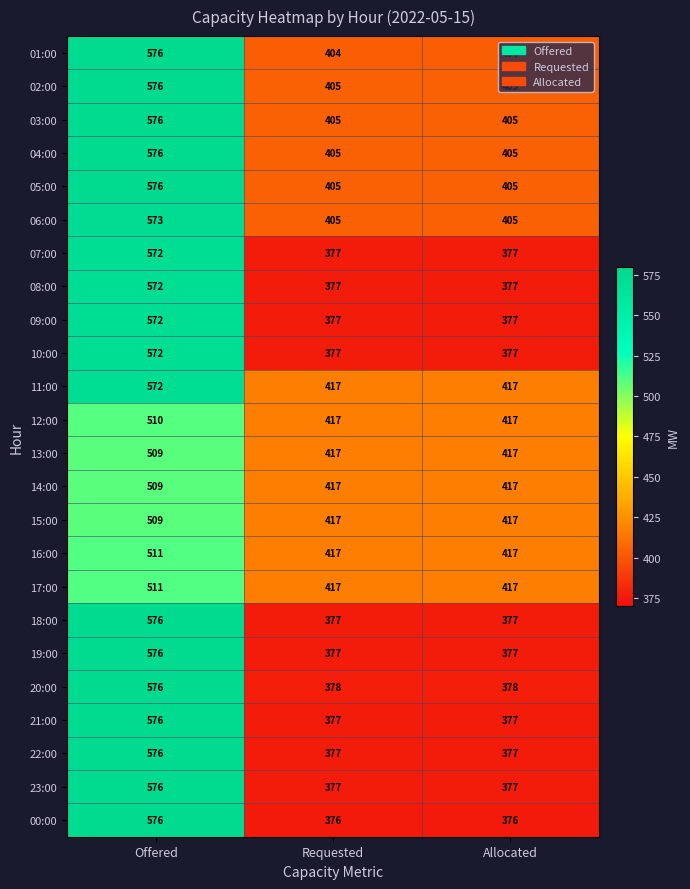

At how many categories does at least one series exceed 496?

1